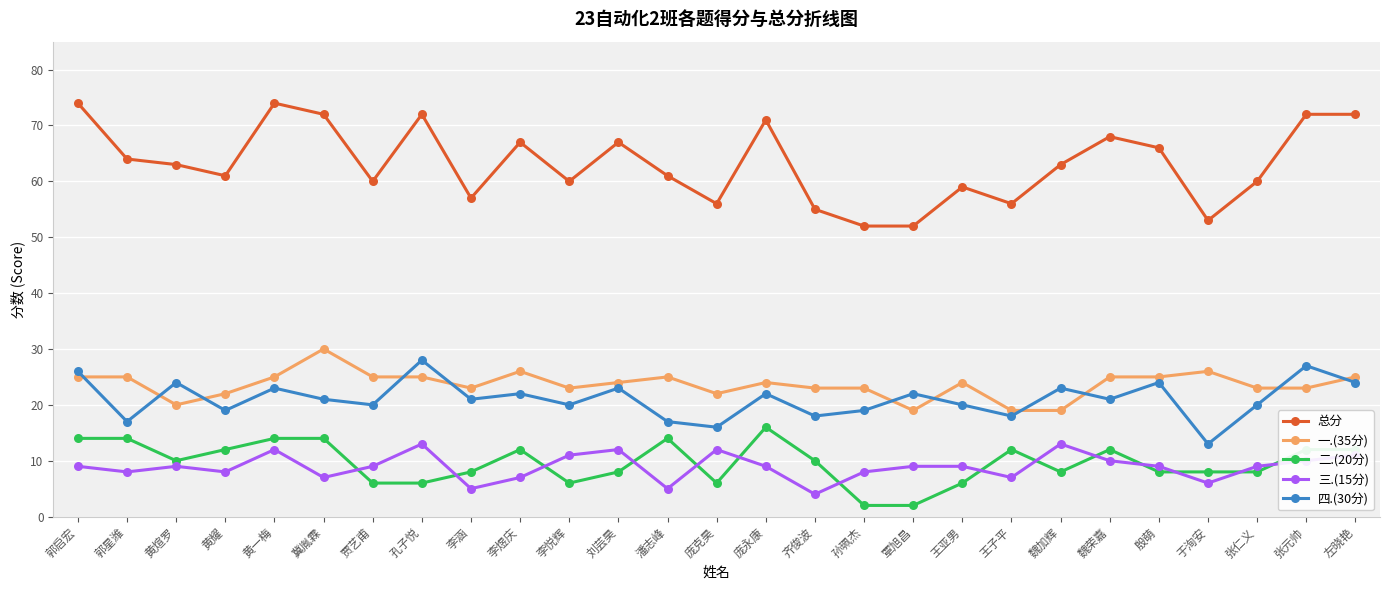

Reading right to left, list all the values displayed in this chart.

总分: 左晓艳=72	张元帅=72	张仁义=60	于洵安=53	殷萌=66	魏荣嘉=68	魏加辉=63	王子平=56	王亚男=59	覃旭昌=52	孙珮杰=52	齐俊波=55	庞永康=71	庞克昊=56	潘志峰=61	刘芸昊=67	李悦辉=60	李煜庆=67	李涵=57	孔子悦=72	贾艺甫=60	冀胤霖=72	黄一梅=74	黄耀=61	黄煊罗=63	郭星潍=64	郭启宏=74
一.(35分): 左晓艳=25	张元帅=23	张仁义=23	于洵安=26	殷萌=25	魏荣嘉=25	魏加辉=19	王子平=19	王亚男=24	覃旭昌=19	孙珮杰=23	齐俊波=23	庞永康=24	庞克昊=22	潘志峰=25	刘芸昊=24	李悦辉=23	李煜庆=26	李涵=23	孔子悦=25	贾艺甫=25	冀胤霖=30	黄一梅=25	黄耀=22	黄煊罗=20	郭星潍=25	郭启宏=25
二.(20分): 左晓艳=12	张元帅=12	张仁义=8	于洵安=8	殷萌=8	魏荣嘉=12	魏加辉=8	王子平=12	王亚男=6	覃旭昌=2	孙珮杰=2	齐俊波=10	庞永康=16	庞克昊=6	潘志峰=14	刘芸昊=8	李悦辉=6	李煜庆=12	李涵=8	孔子悦=6	贾艺甫=6	冀胤霖=14	黄一梅=14	黄耀=12	黄煊罗=10	郭星潍=14	郭启宏=14
三.(15分): 左晓艳=11	张元帅=10	张仁义=9	于洵安=6	殷萌=9	魏荣嘉=10	魏加辉=13	王子平=7	王亚男=9	覃旭昌=9	孙珮杰=8	齐俊波=4	庞永康=9	庞克昊=12	潘志峰=5	刘芸昊=12	李悦辉=11	李煜庆=7	李涵=5	孔子悦=13	贾艺甫=9	冀胤霖=7	黄一梅=12	黄耀=8	黄煊罗=9	郭星潍=8	郭启宏=9
四.(30分): 左晓艳=24	张元帅=27	张仁义=20	于洵安=13	殷萌=24	魏荣嘉=21	魏加辉=23	王子平=18	王亚男=20	覃旭昌=22	孙珮杰=19	齐俊波=18	庞永康=22	庞克昊=16	潘志峰=17	刘芸昊=23	李悦辉=20	李煜庆=22	李涵=21	孔子悦=28	贾艺甫=20	冀胤霖=21	黄一梅=23	黄耀=19	黄煊罗=24	郭星潍=17	郭启宏=26